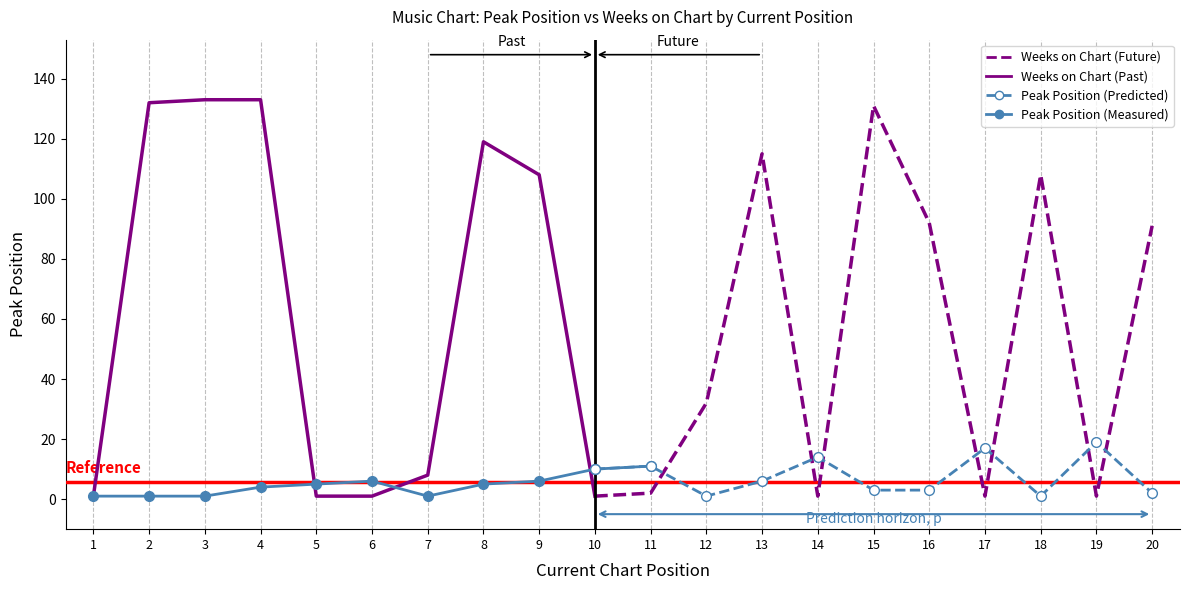

Reading left to right, what are all the values shown in this chart?

Peak Position: 1	1	1	4	5	6	1	5	6	10	11	1	6	14	3	3	17	1	19	2
Weeks on Chart: 1	132	133	133	1	1	8	119	108	1	2	32	115	1	131	92	1	108	1	91